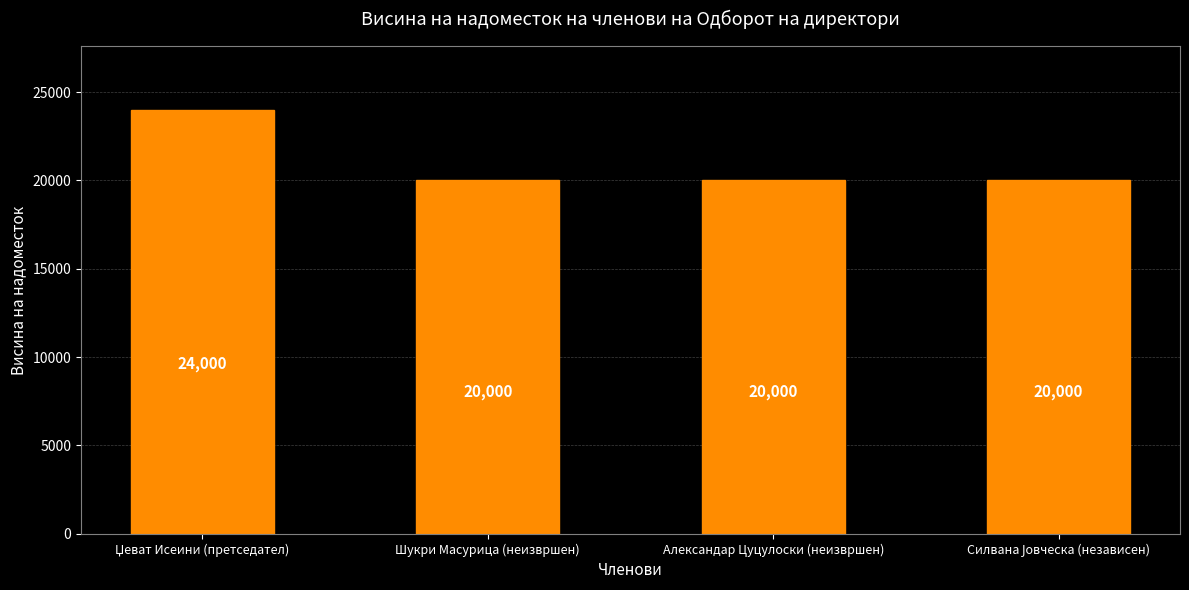

How many values are between 20000 and 24000?

4